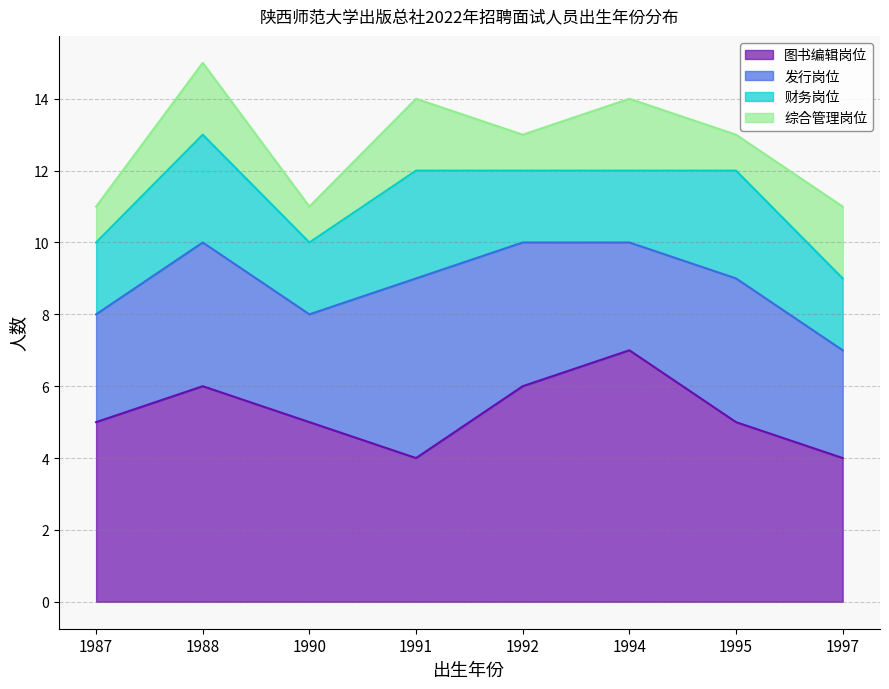

Is it true that 发行岗位 equals 4 at 1995?

True